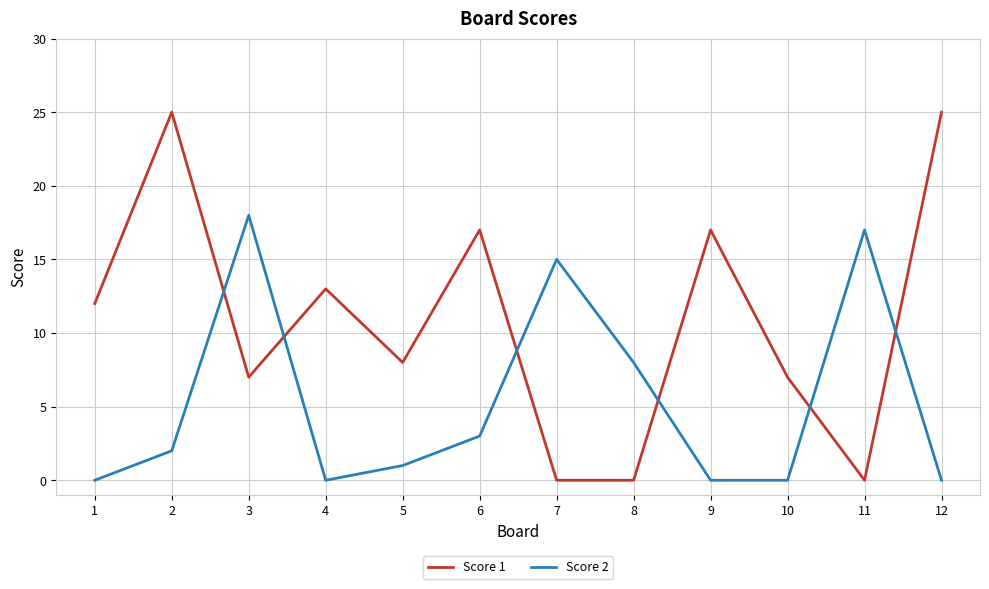

Between 11 and 12, which series saw the biggest shift?

Score 1